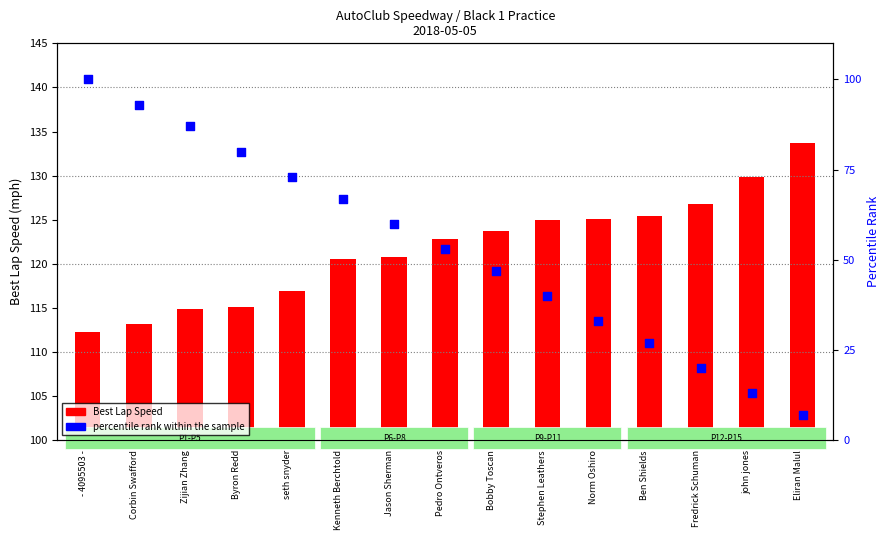

What are all the series names shown in the legend?

Best Lap Speed, percentile rank within the sample